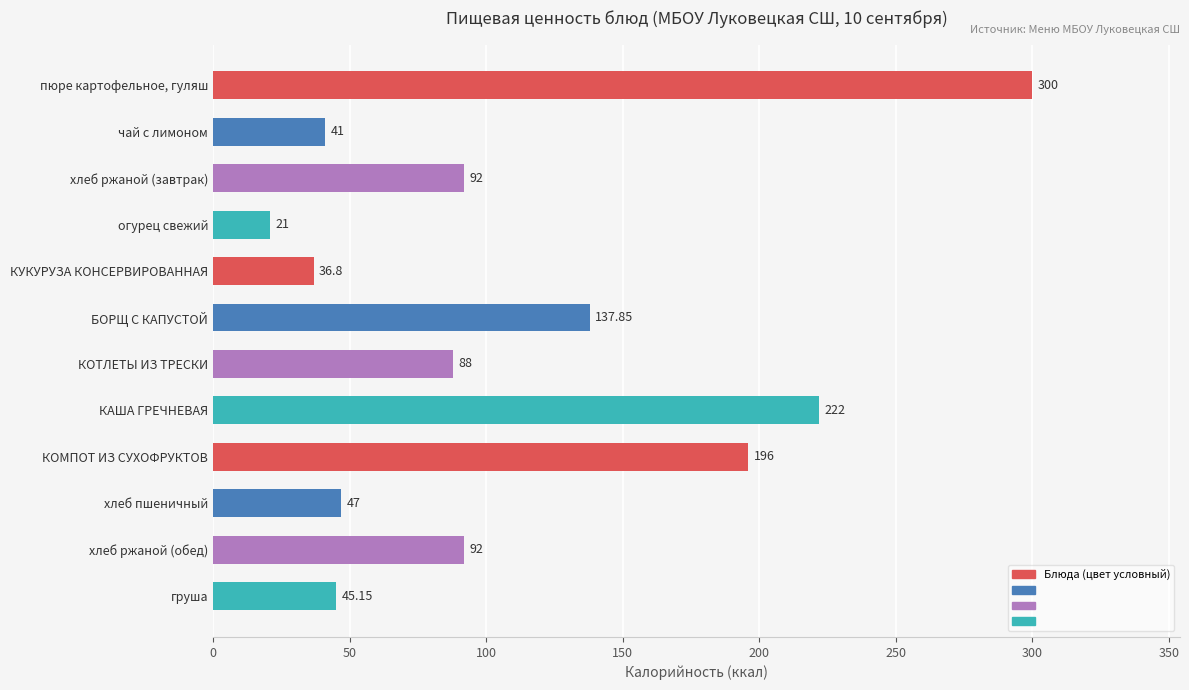

What is the average value?

109.9